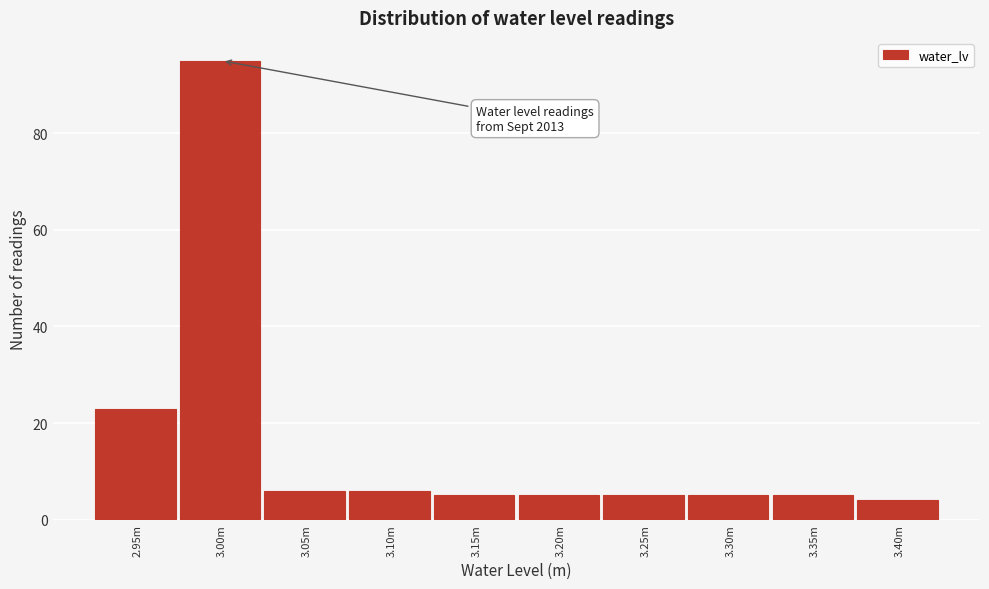

Reading right to left, list all the values displayed in this chart.

3.40m=4	3.35m=5	3.30m=5	3.25m=5	3.20m=5	3.15m=5	3.10m=6	3.05m=6	3.00m=95	2.95m=23